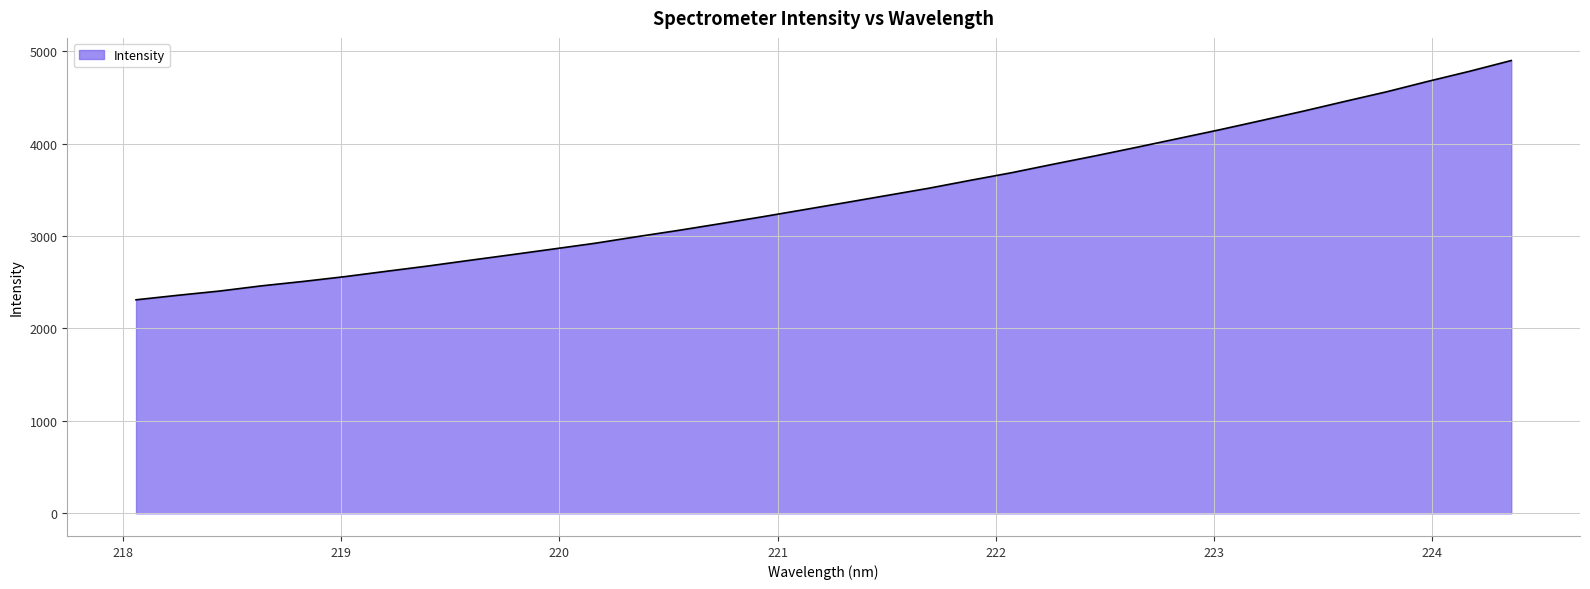

What is the maximum value shown in the chart?

4898.2